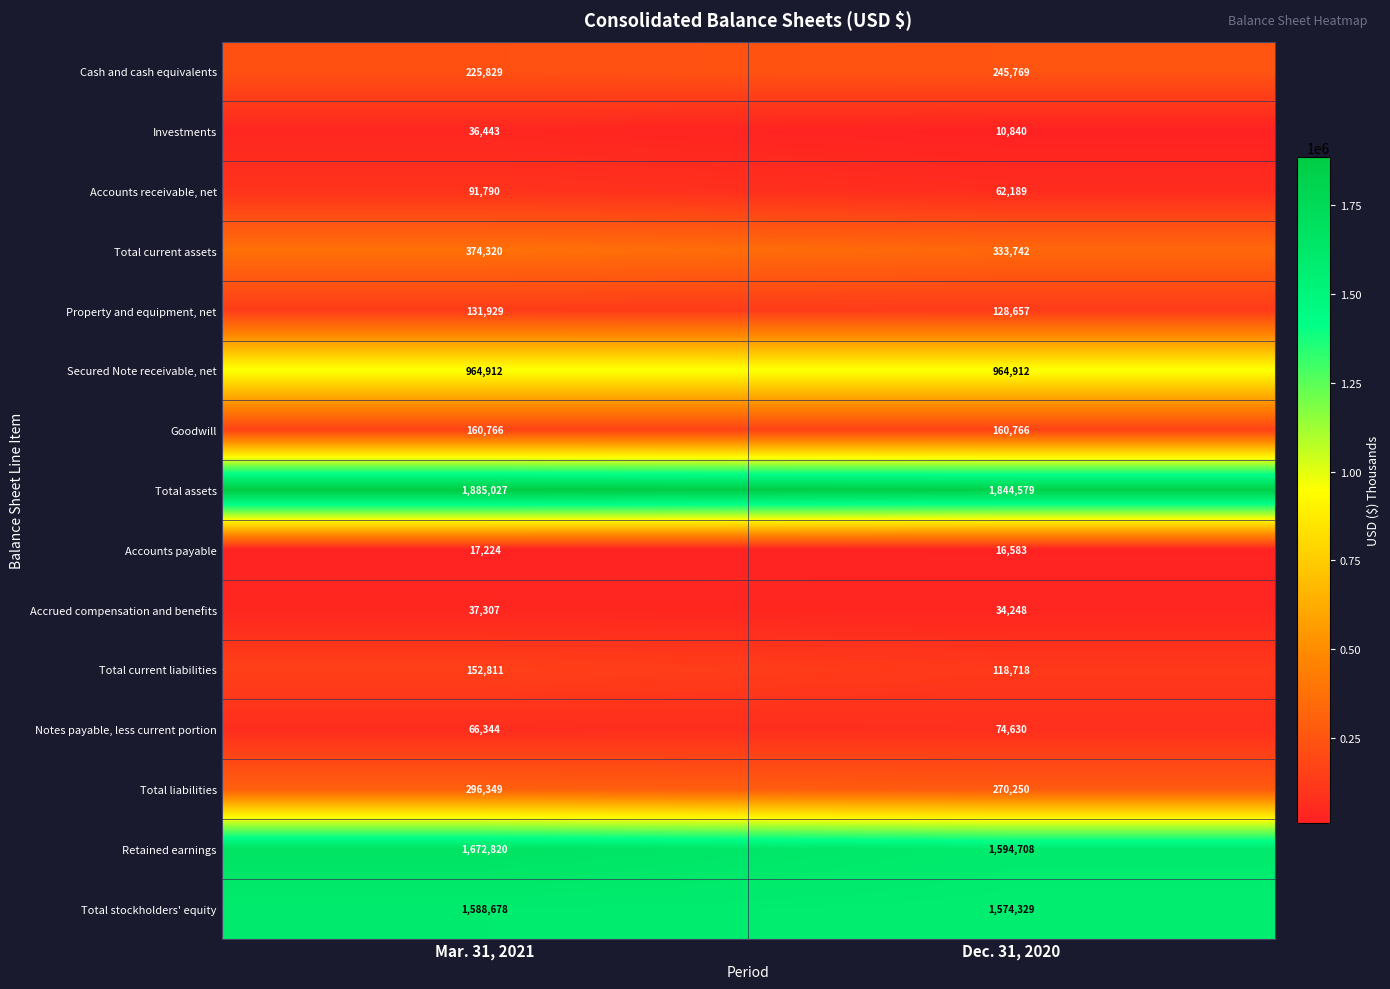

True or false: Notes payable, less current portion has a value of 66344 at Mar. 31, 2021.

True